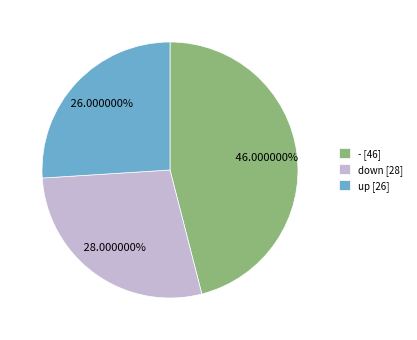

What is the ratio of the value at down to the value at up?

1.1